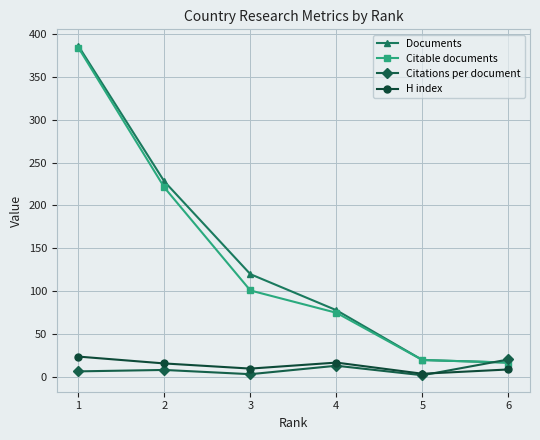

What is the sum of the Documents values at 3 and 1?

506.0